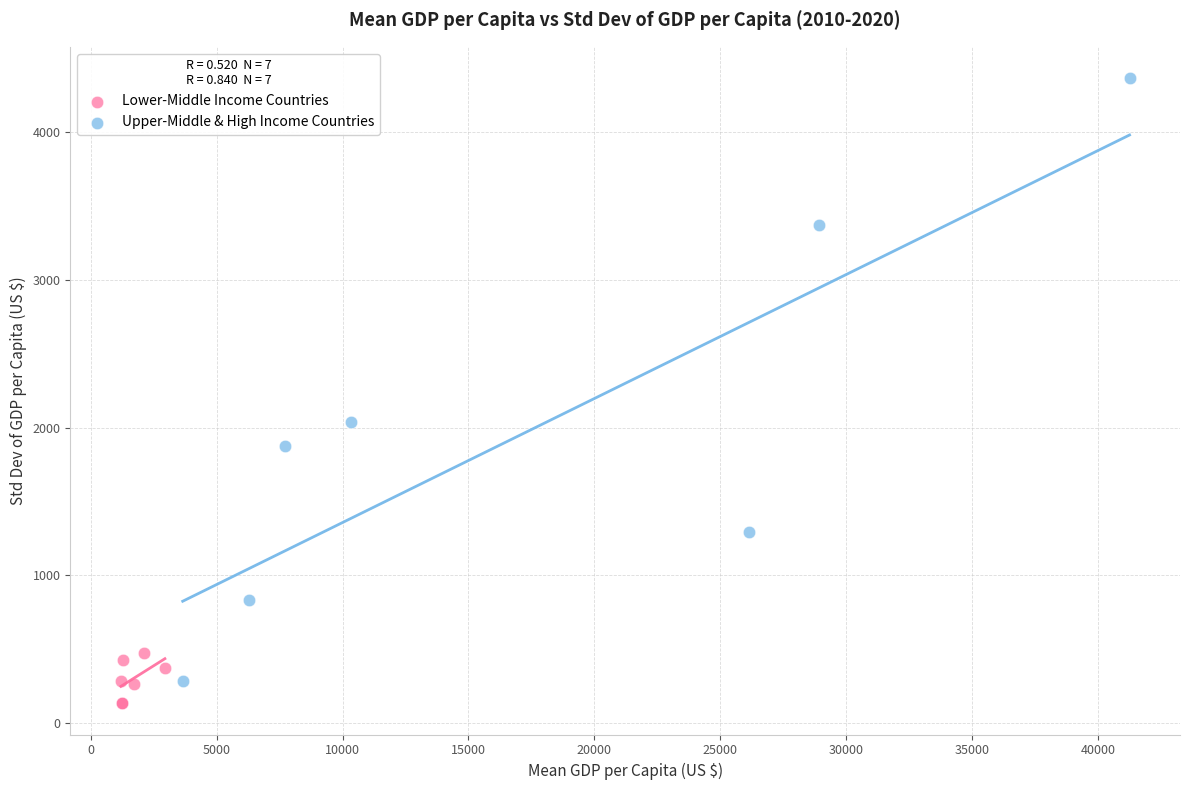

Which series has the largest Y range (max minus min)?

Upper-Middle & High Income Countries